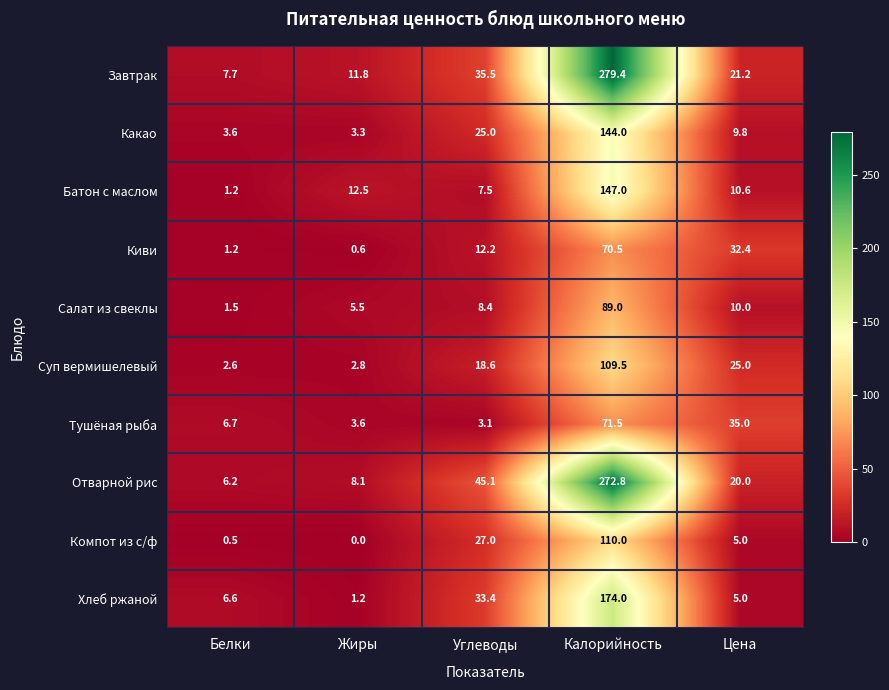

At Жиры, list the series in order from smallest to largest.

Компот из с/ф, Киви, Хлеб ржаной, Суп вермишелевый, Какао, Тушёная рыба, Салат из свеклы, Отварной рис, Завтрак, Батон с маслом